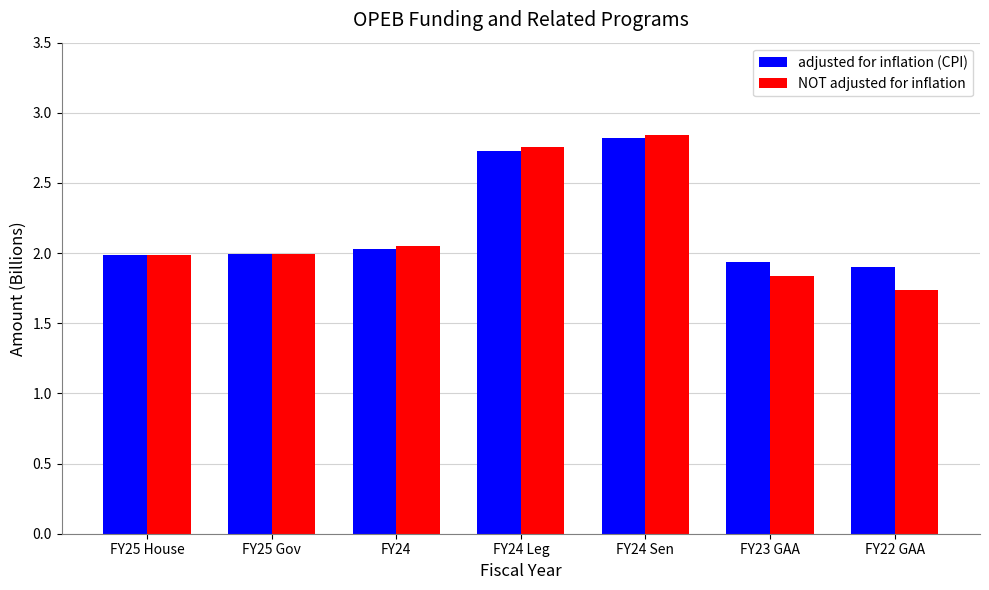

The value of adjusted for inflation (CPI) at FY23 GAA is 1.9. True or false?

True